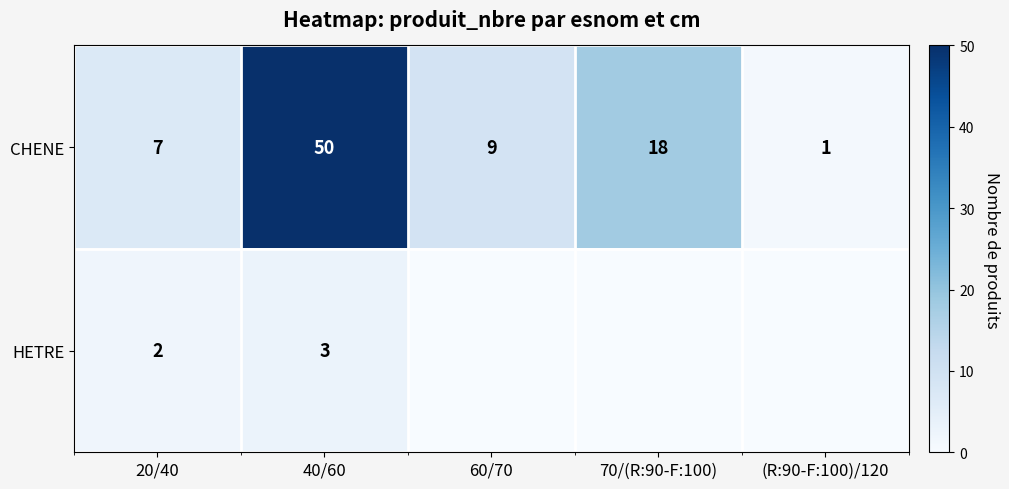

Rank the categories by CHENE value from highest to lowest.

40/60, 70/(R:90-F:100), 60/70, 20/40, (R:90-F:100)/120